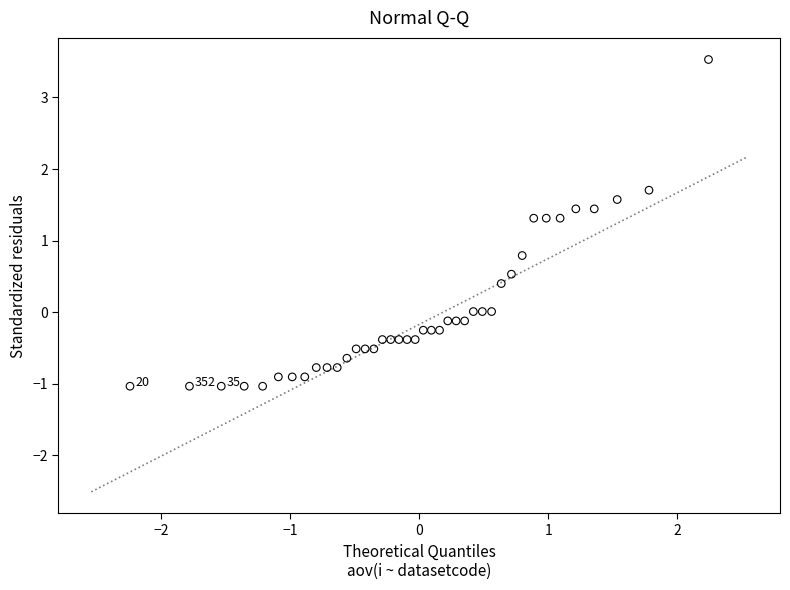

What Y value in the scatter plot is closest to 1?

0.8